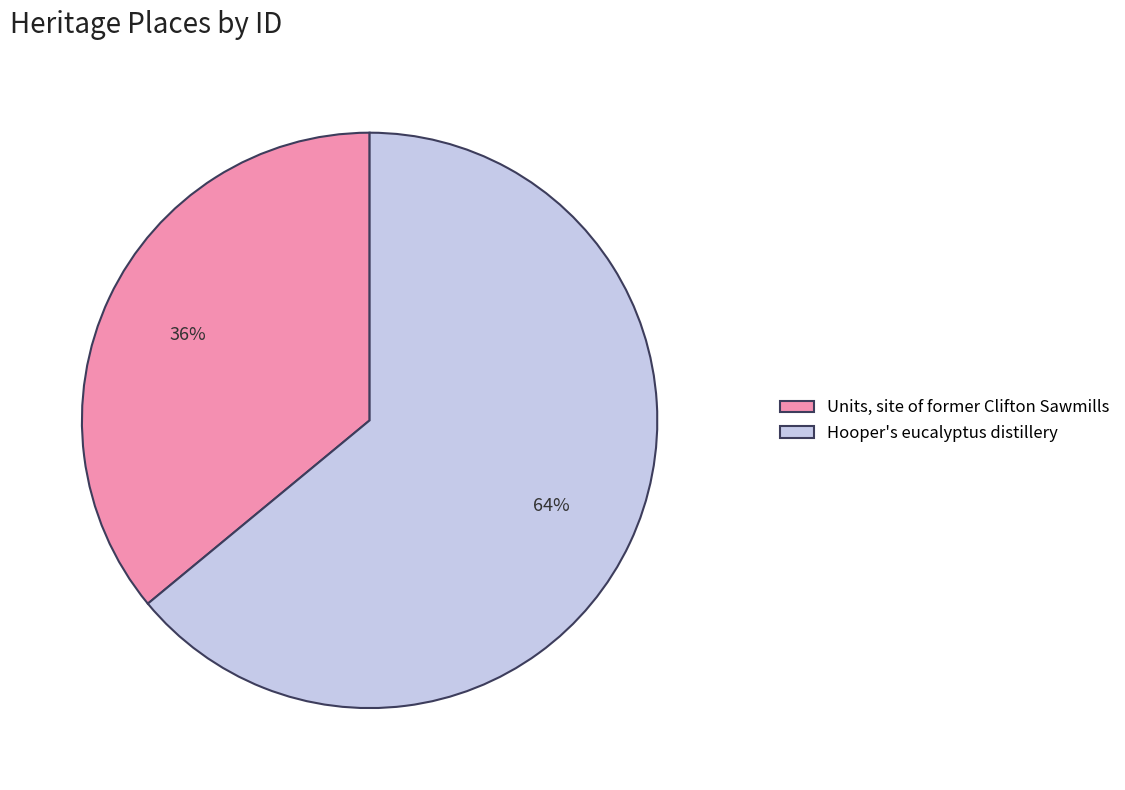

The Hooper's eucalyptus distillery slice represents 58% of the pie. True or false?

False